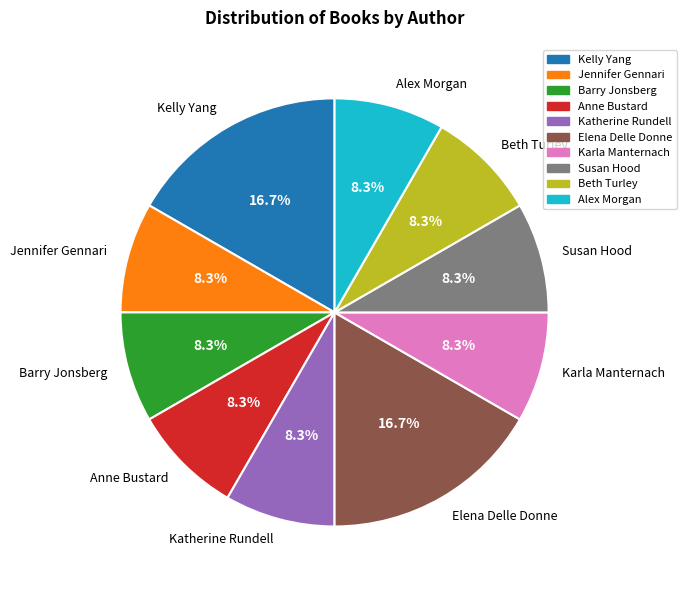

Approximately how many times larger is the value at Alex Morgan compared to Barry Jonsberg?

1.0